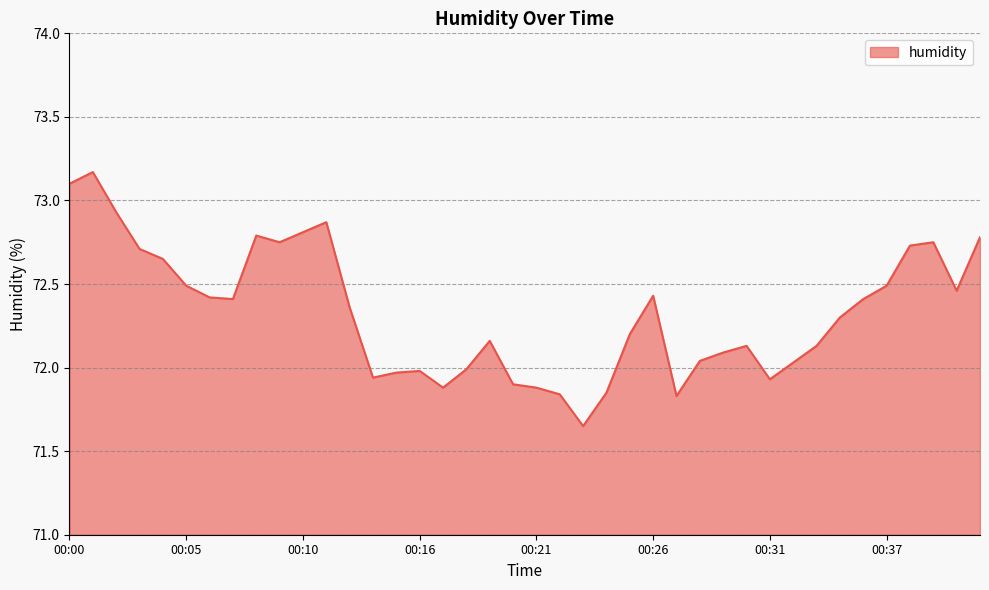

What is the difference between the maximum and minimum values?

1.5